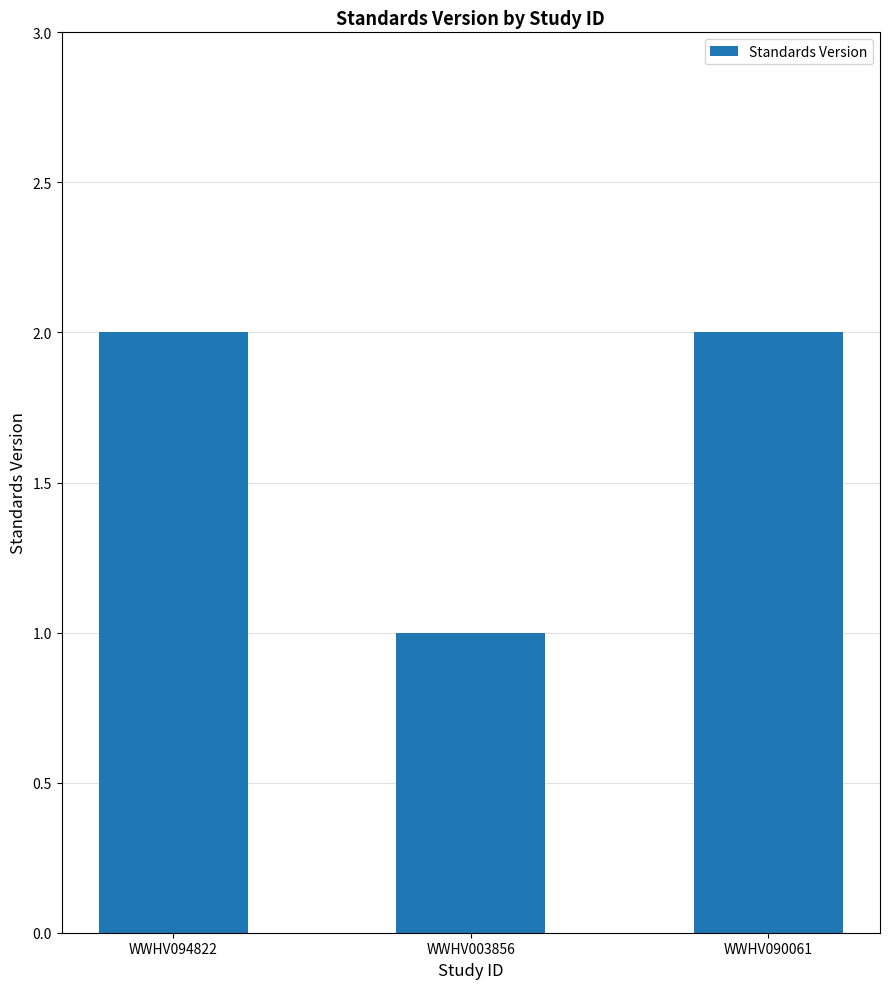

What is the sum of all values?

5